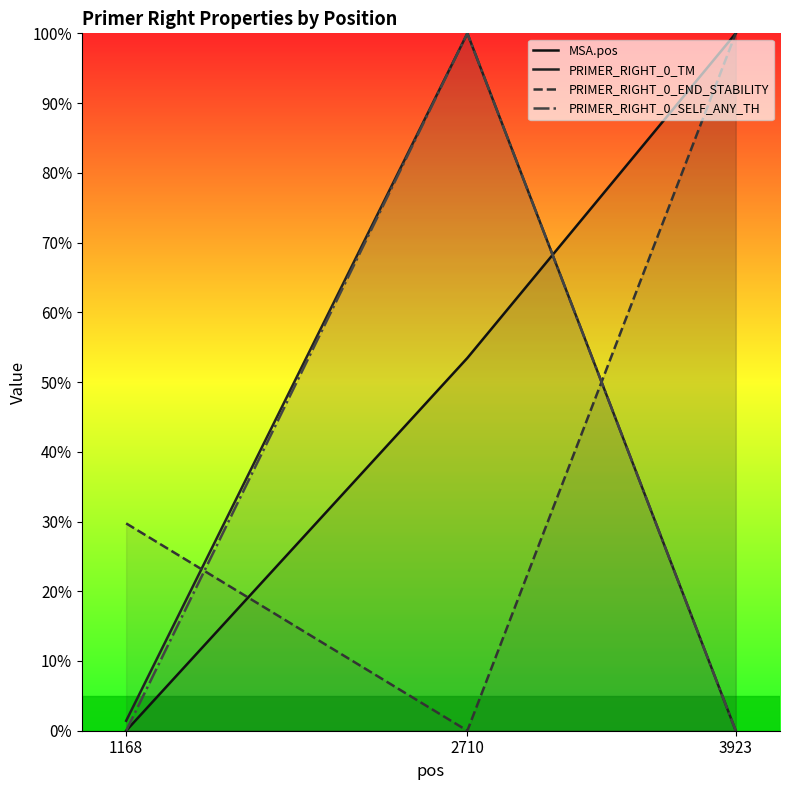

Where is PRIMER_RIGHT_0_END_STABILITY nearest to the value 50?

1168